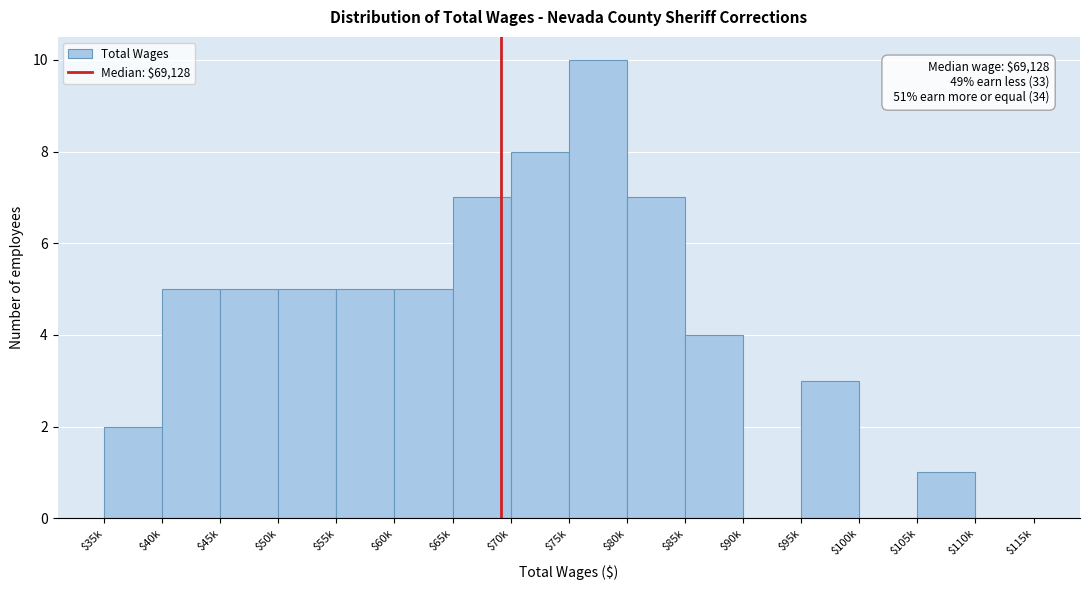

What is the maximum value shown in the chart?

10